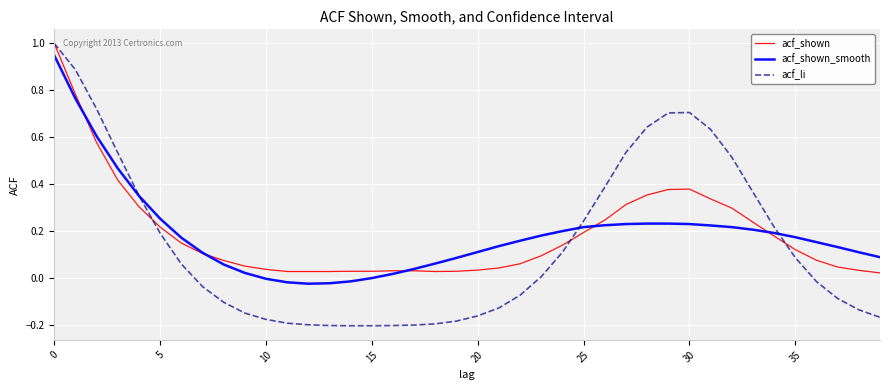

How many lines are shown in the chart?

3